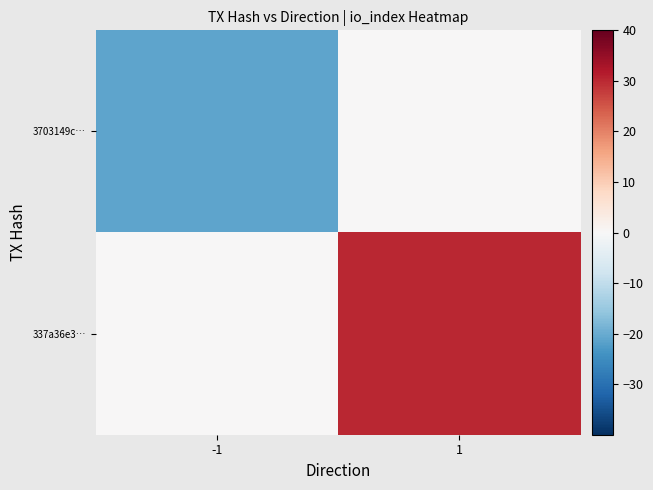

Reading left to right, transcribe all the data shown in this chart.

3703149c…: -1=-21	1=0
337a36e3…: -1=0	1=30